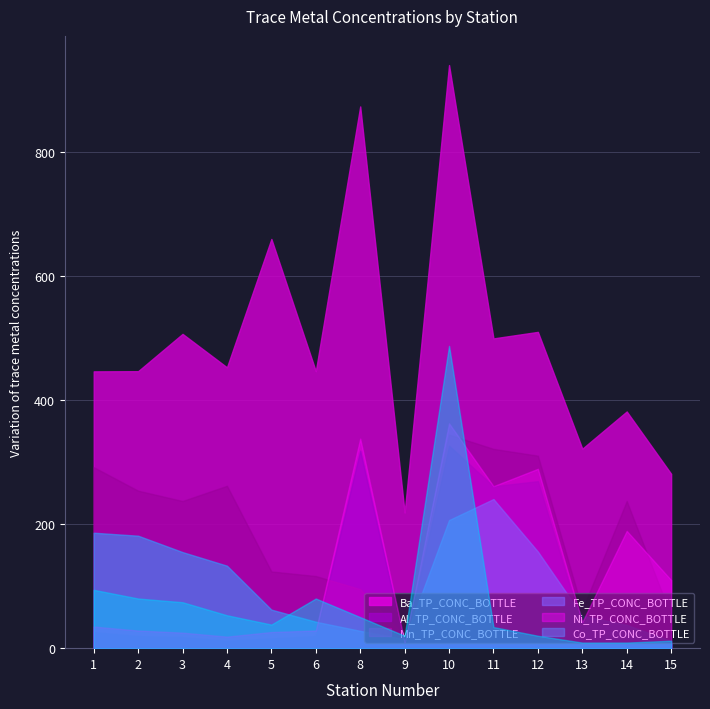

Is it true that Mn_TP_CONC_BOTTLE equals 32.1 at 11?

True